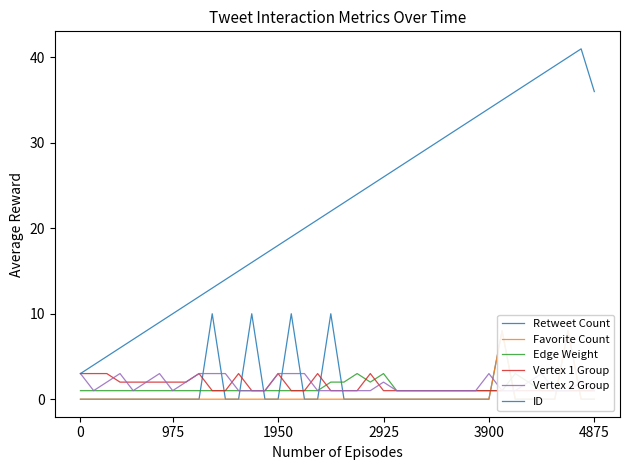

What is the difference between the maximum and minimum values in the Favorite Count series?

8